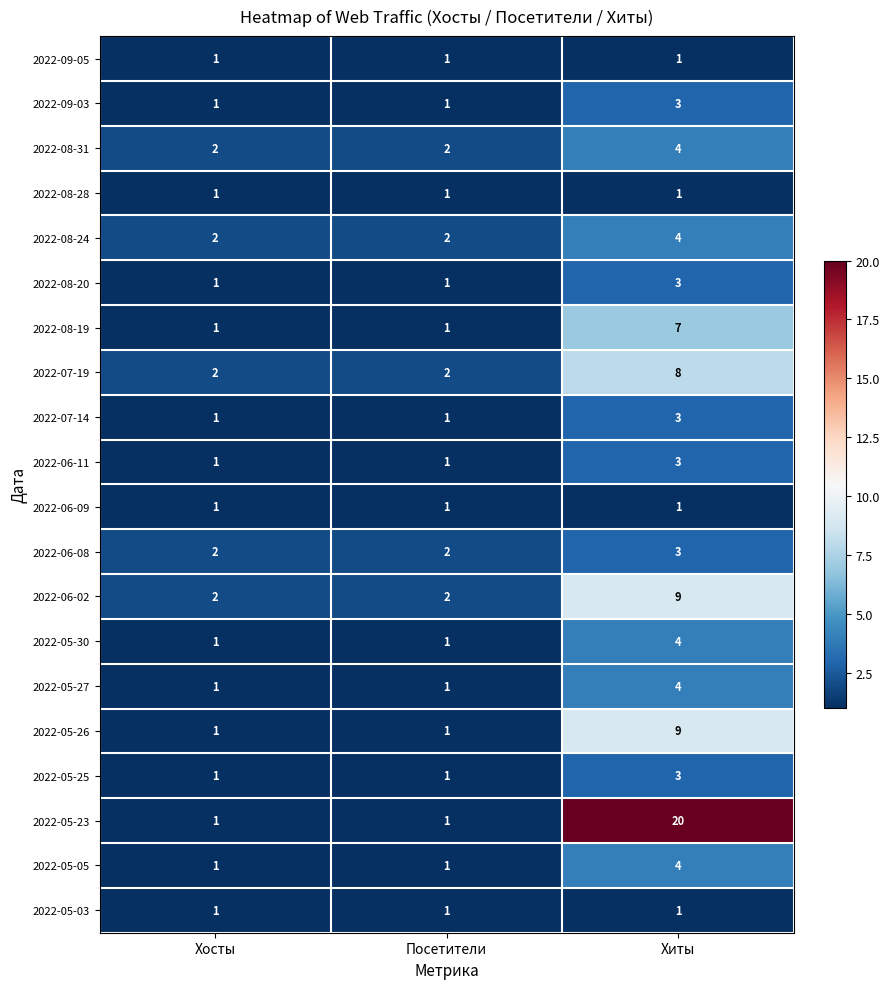

What is the maximum value for 2022-06-11?

3